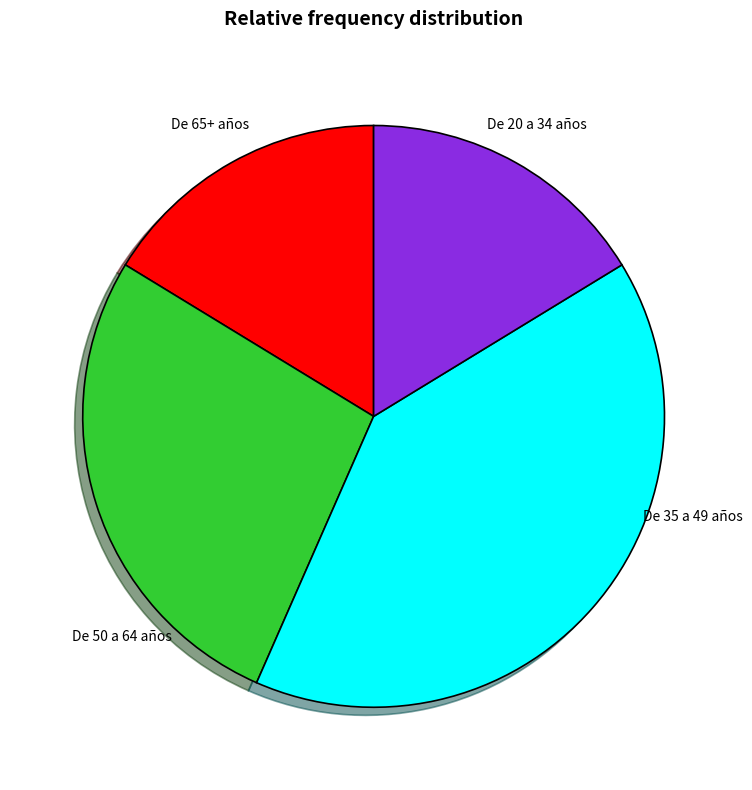

Is there any slice that represents more than half of the pie?

No